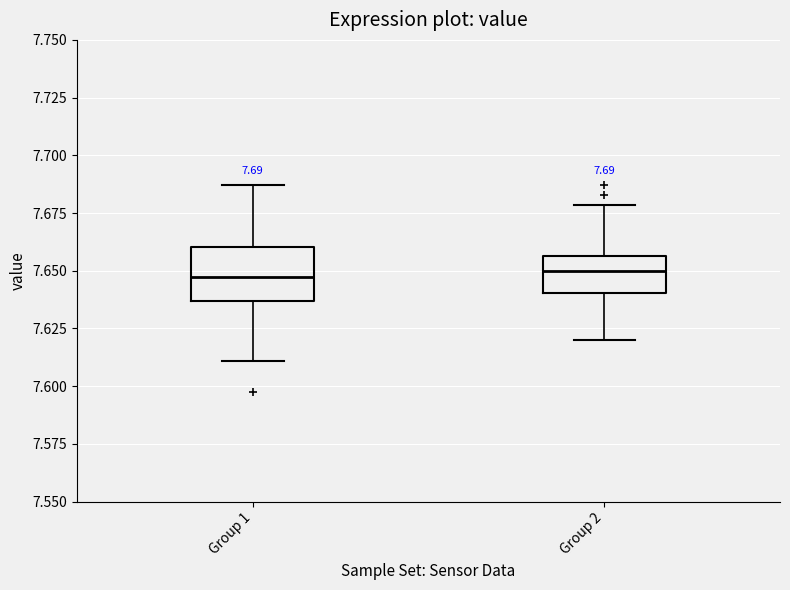

Comparing the boxes themselves (not the whiskers), which one is the tallest?

Group 1